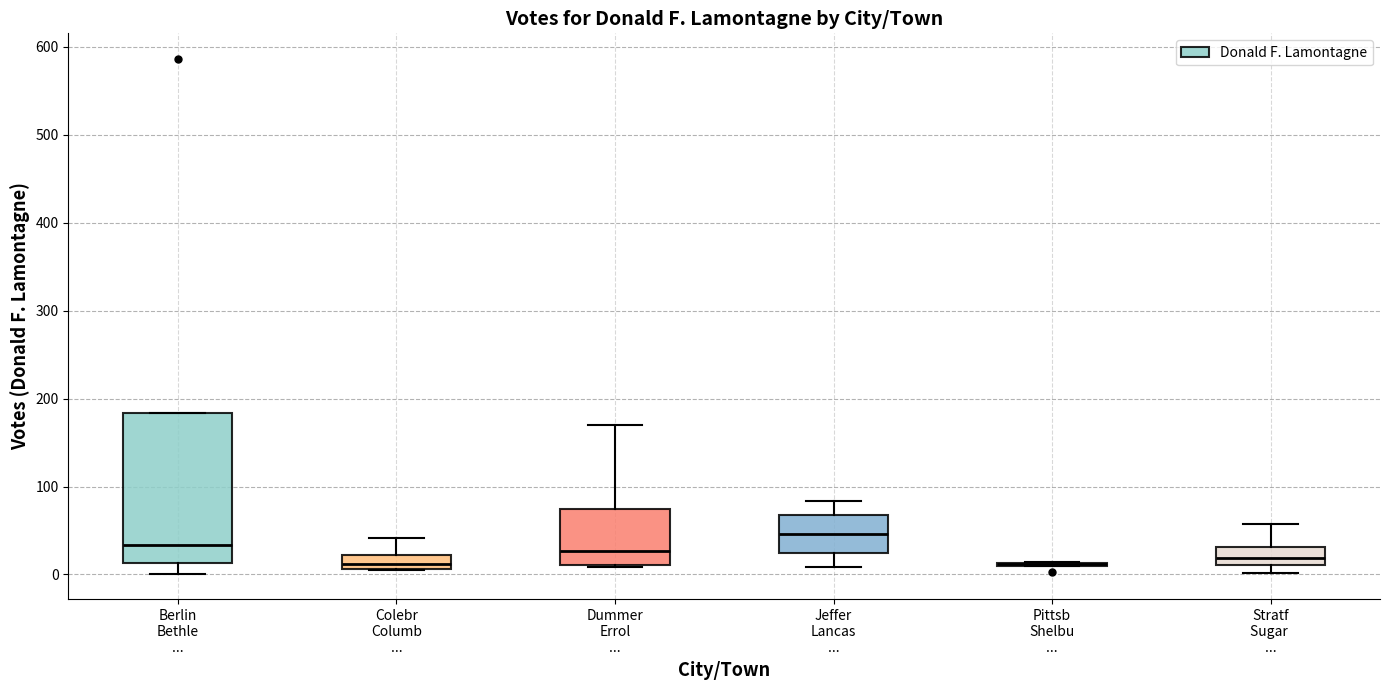

Comparing the boxes themselves (not the whiskers), which one is the tallest?

Berlin Bethle ...